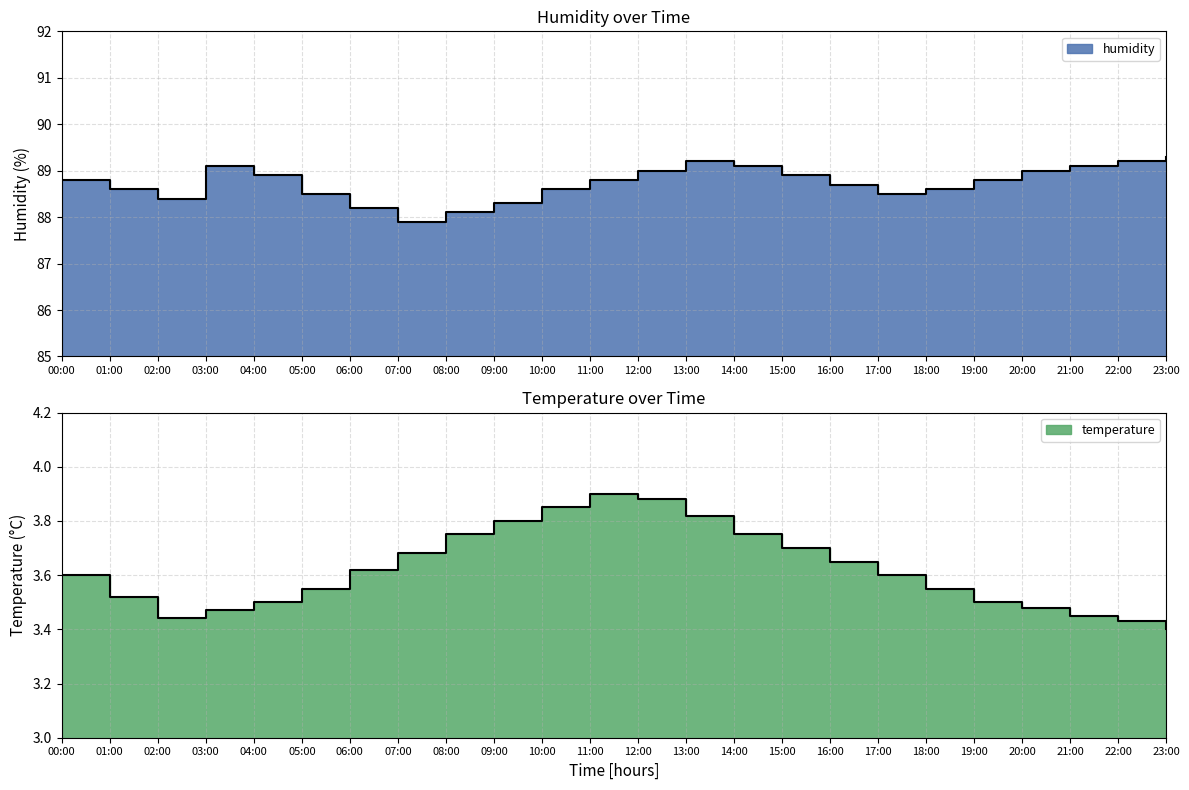

At which label does humidity first exceed 88?

00:00